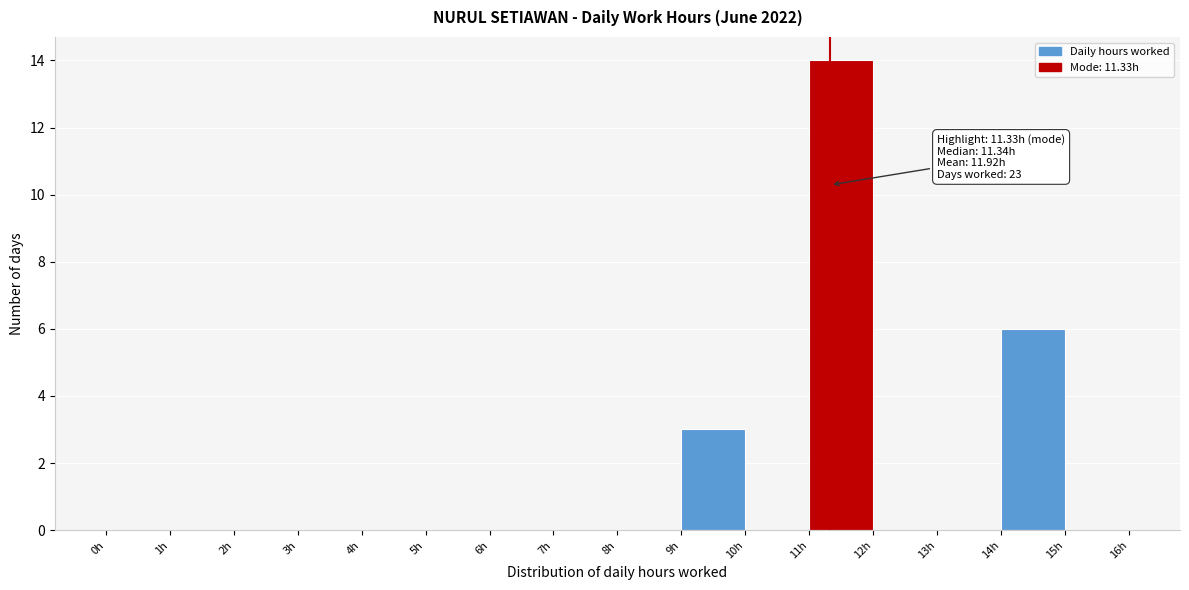

Over which range of the x-axis is the bar tallest?

11 to 12